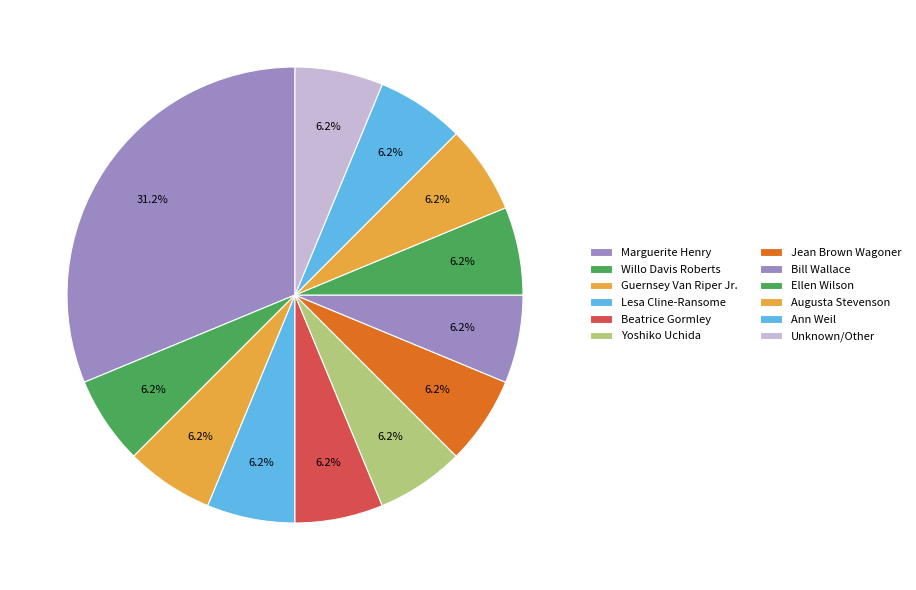

How many segments does this pie chart have?

12